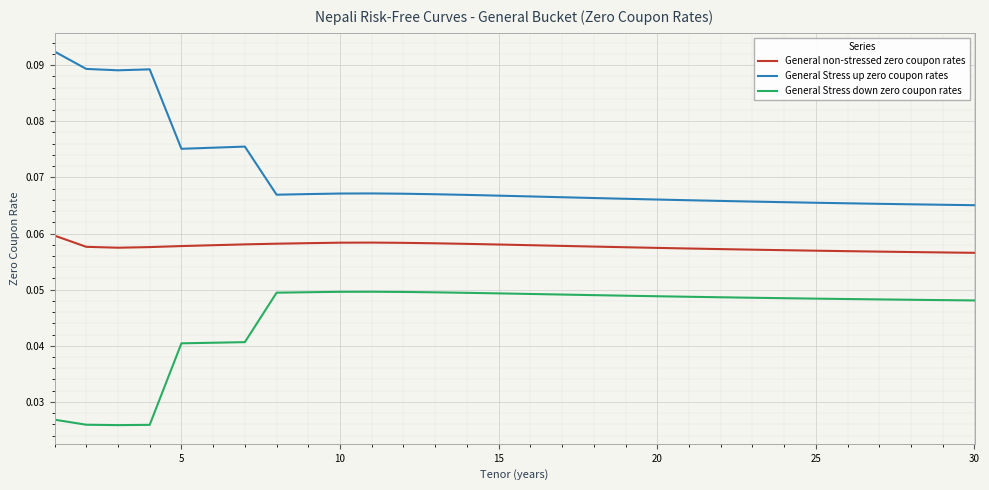

True or false: General Stress down zero coupon rates and General non-stressed zero coupon rates intersect in this chart.

False